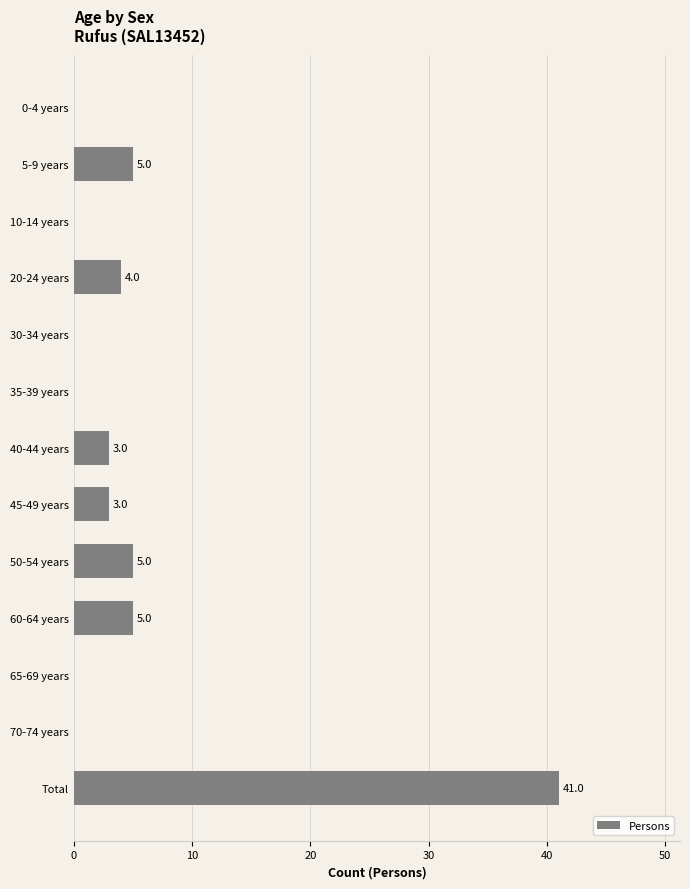

True or false: the data shows 7 at 50-54 years.

False